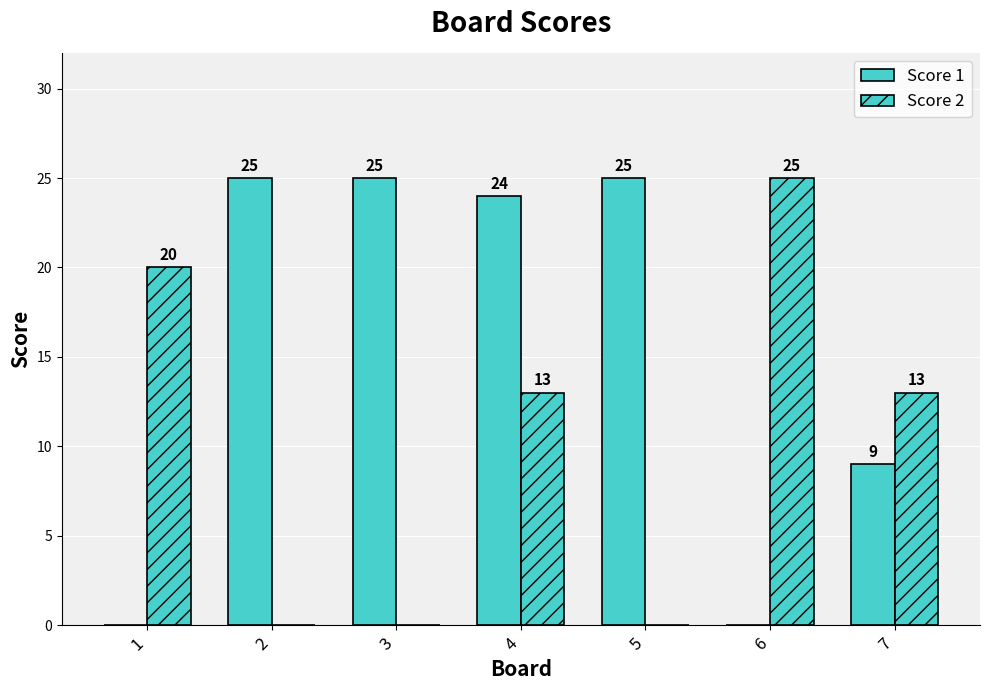

Is the value of Score 1 at 6 greater than the value of Score 2 at 5?

No